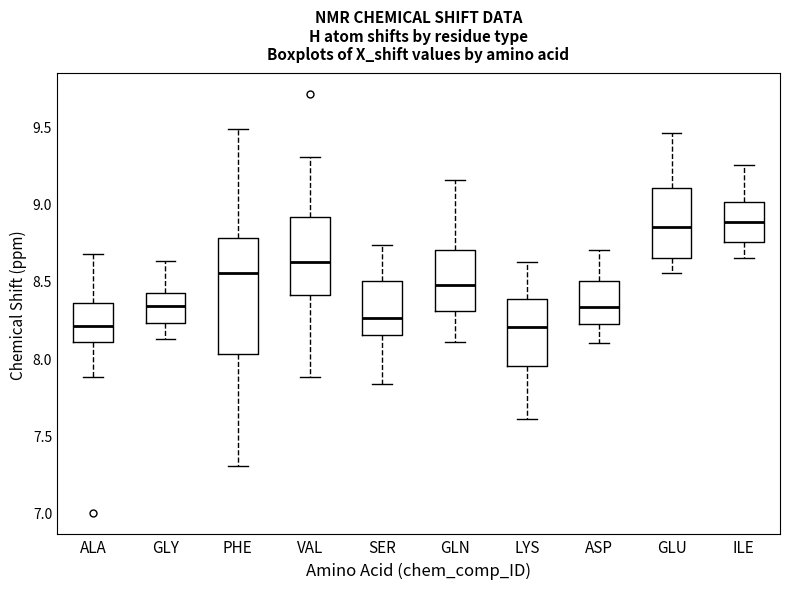

Reading left to right, transcribe this box plot: for each box, give where its median line is, the range the box spans, and where its two whiskers end, as read against the y-axis. The values are not printed on the chart, so give them approximately, as read against the axis.

ALA: median 8.20, box 8.10 to 8.35, whiskers 7.90 to 8.65
GLY: median 8.35, box 8.25 to 8.40, whiskers 8.10 to 8.65
PHE: median 8.55, box 8.05 to 8.80, whiskers 7.30 to 9.50
VAL: median 8.65, box 8.40 to 8.90, whiskers 7.90 to 9.30
SER: median 8.25, box 8.15 to 8.50, whiskers 7.85 to 8.75
GLN: median 8.50, box 8.30 to 8.70, whiskers 8.10 to 9.15
LYS: median 8.20, box 7.95 to 8.40, whiskers 7.60 to 8.60
ASP: median 8.35, box 8.20 to 8.50, whiskers 8.10 to 8.70
GLU: median 8.85, box 8.65 to 9.10, whiskers 8.55 to 9.45
ILE: median 8.90, box 8.75 to 9.00, whiskers 8.65 to 9.25